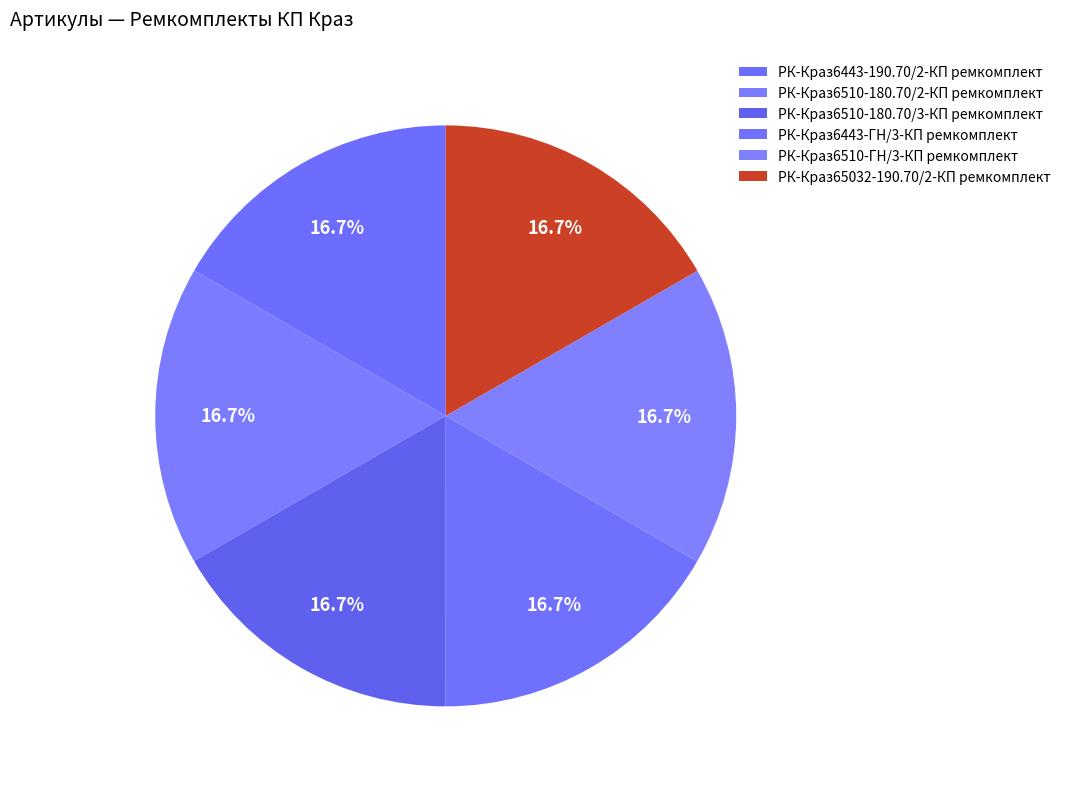

Is РК-Краз6443-ГН/3-КП ремкомплект the majority of the pie?

No